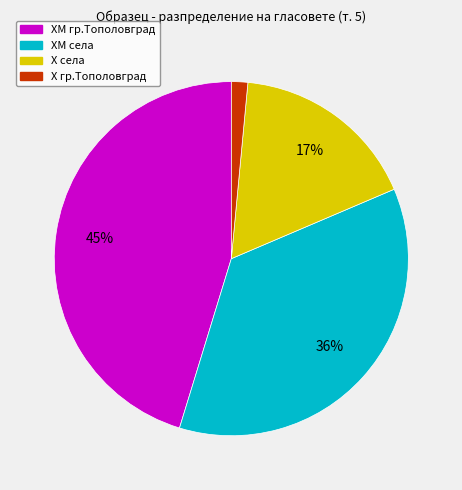

Is there any slice that represents more than half of the pie?

No